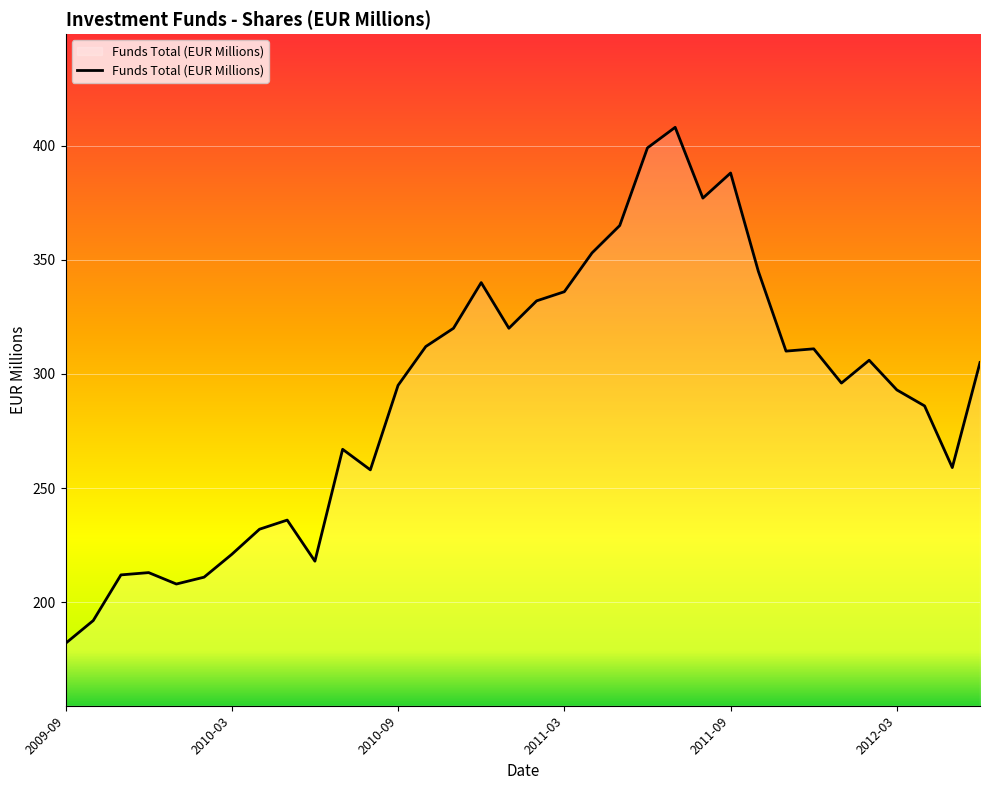

What is the difference between the maximum and minimum values?

226